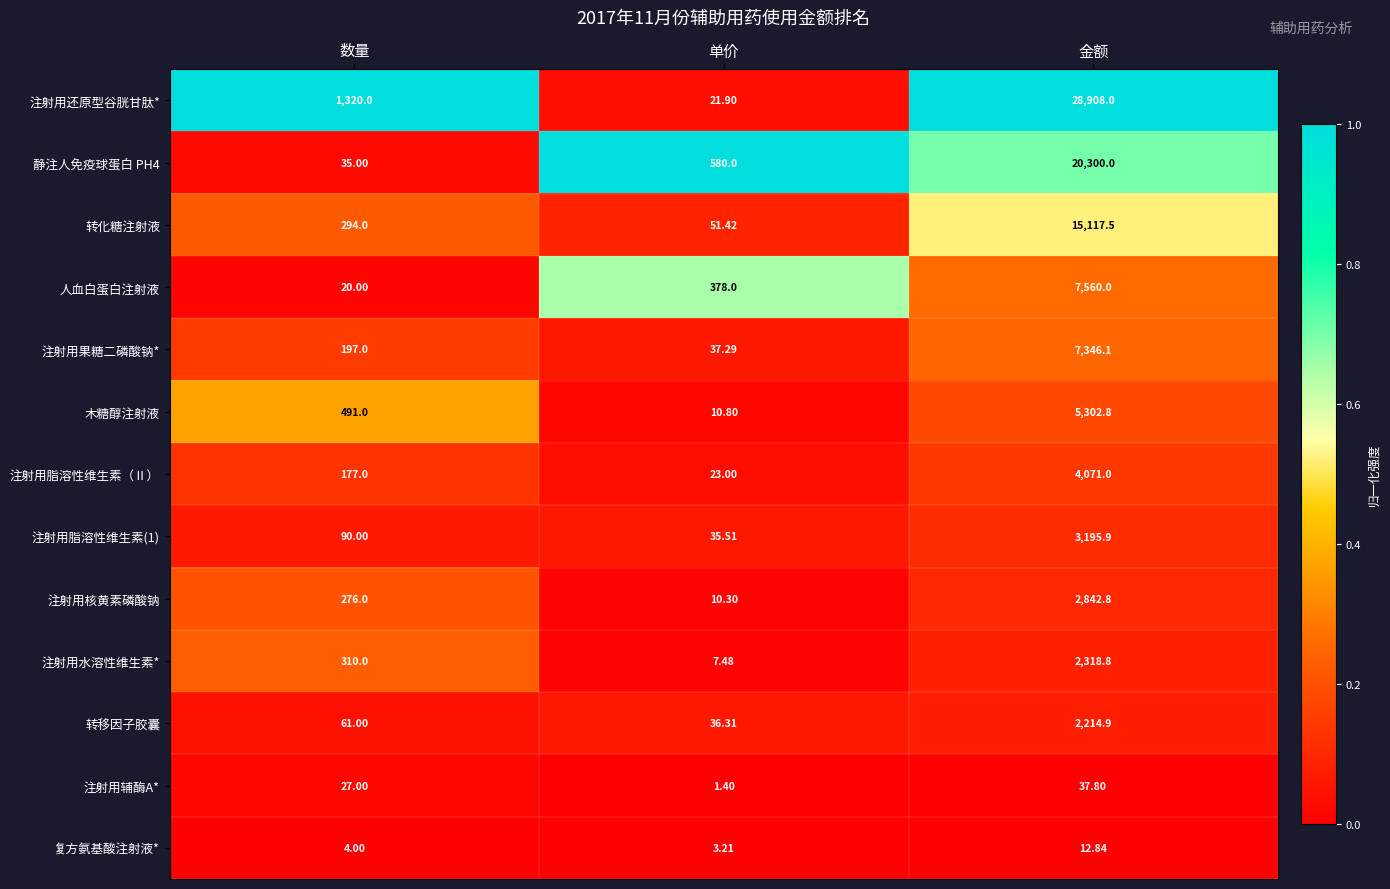

Which series has the largest total across all categories?

注射用还原型谷胱甘肽*